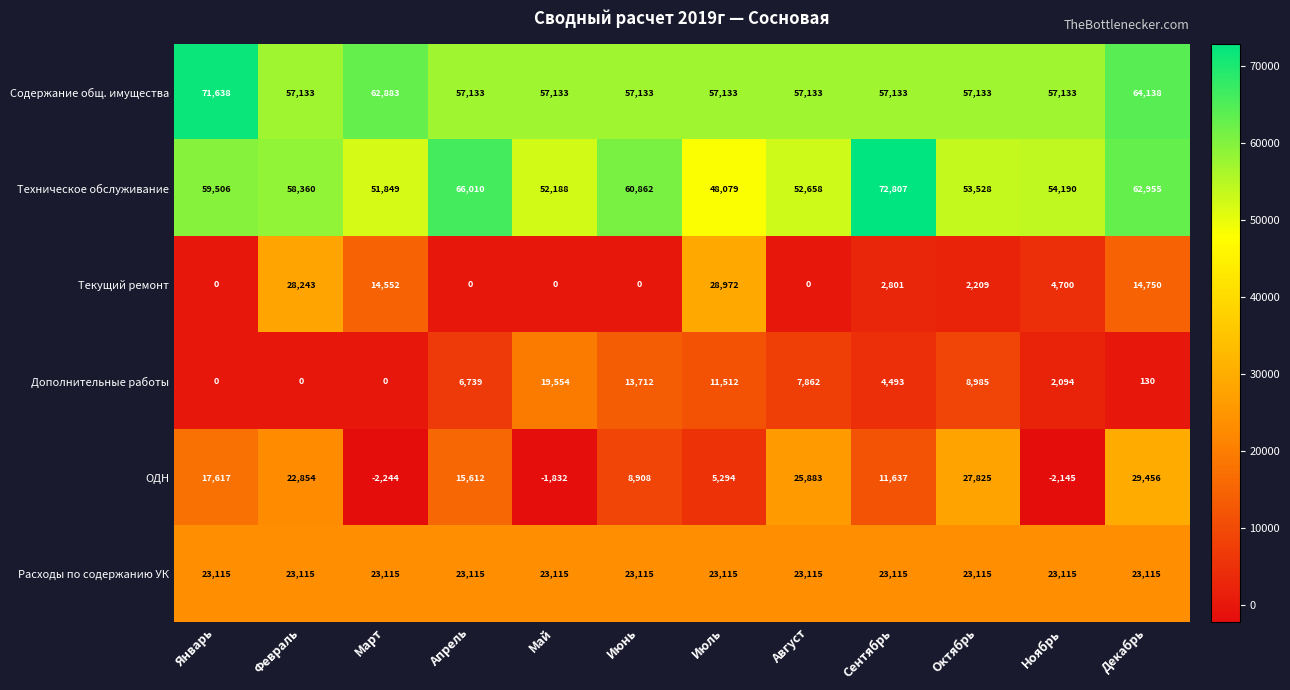

What is the sum of the ОДН values at Март and Февраль?

20610